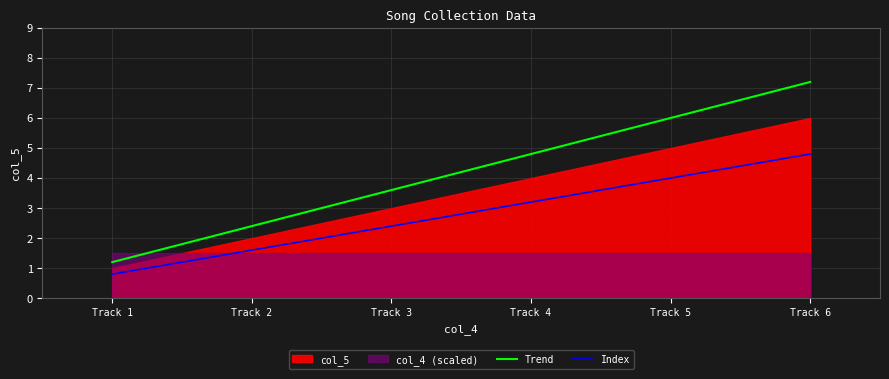

What is the minimum value for Index?

0.8